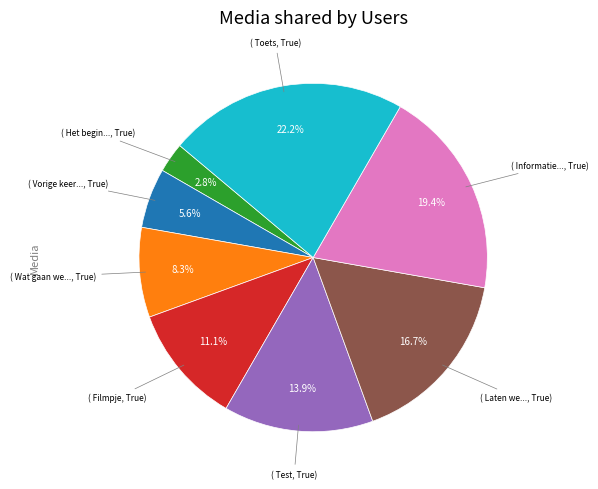

Does any single category account for the majority?

No